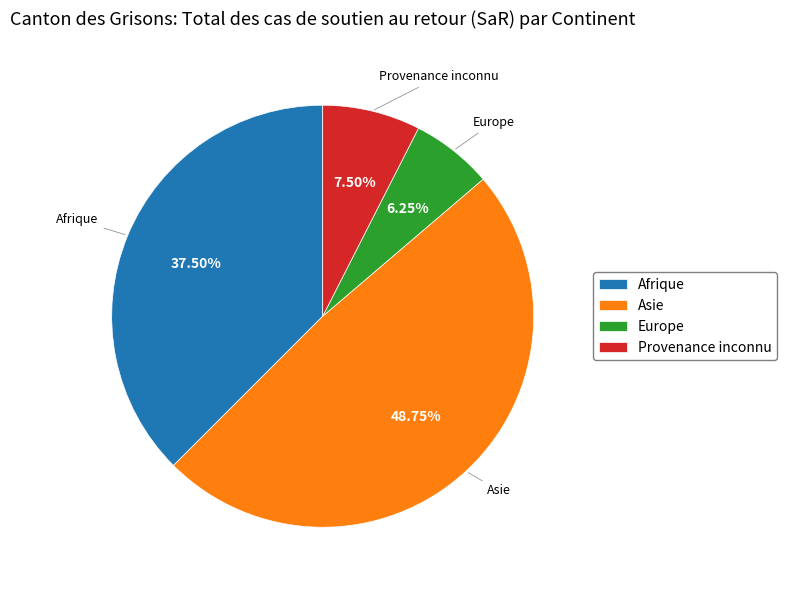

Between Provenance inconnu and Afrique, which is larger?

Afrique